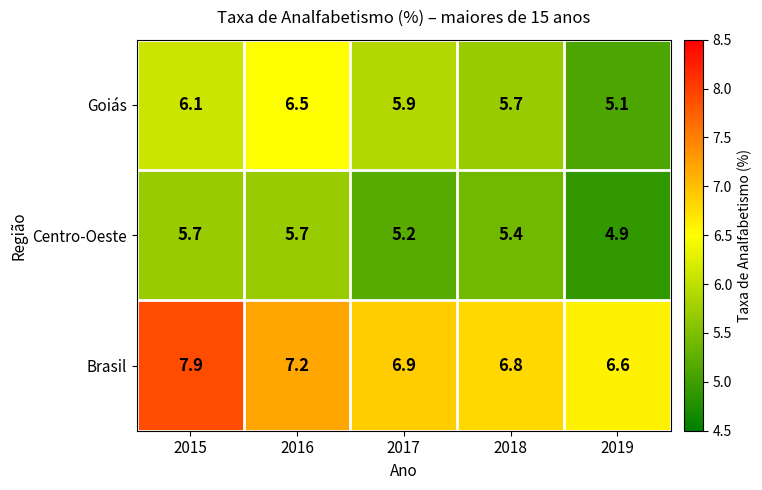

Between 2017 and 2019, which series saw the biggest shift?

Goiás